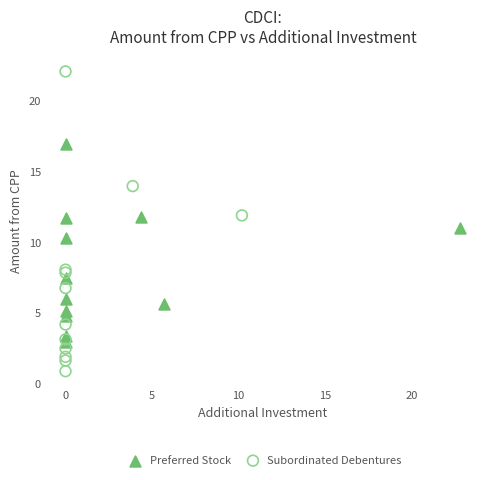

Which series reaches the maximum Y coordinate?

Subordinated Debentures